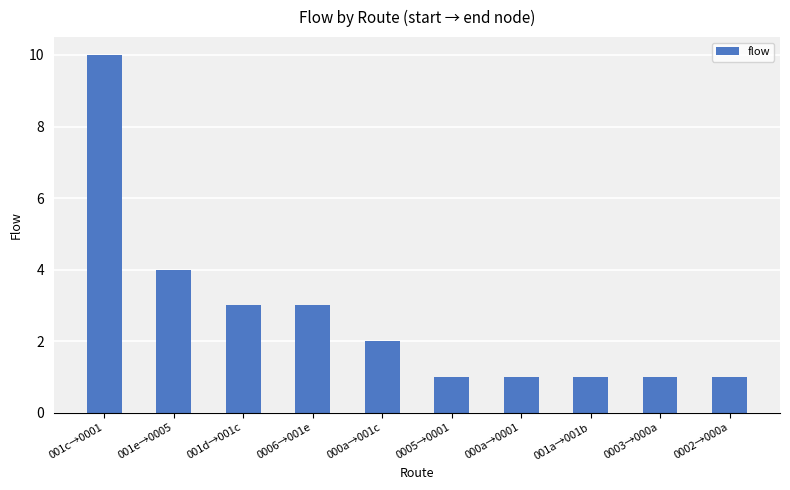

Is it true that the value at 0006→001e is 3?

True